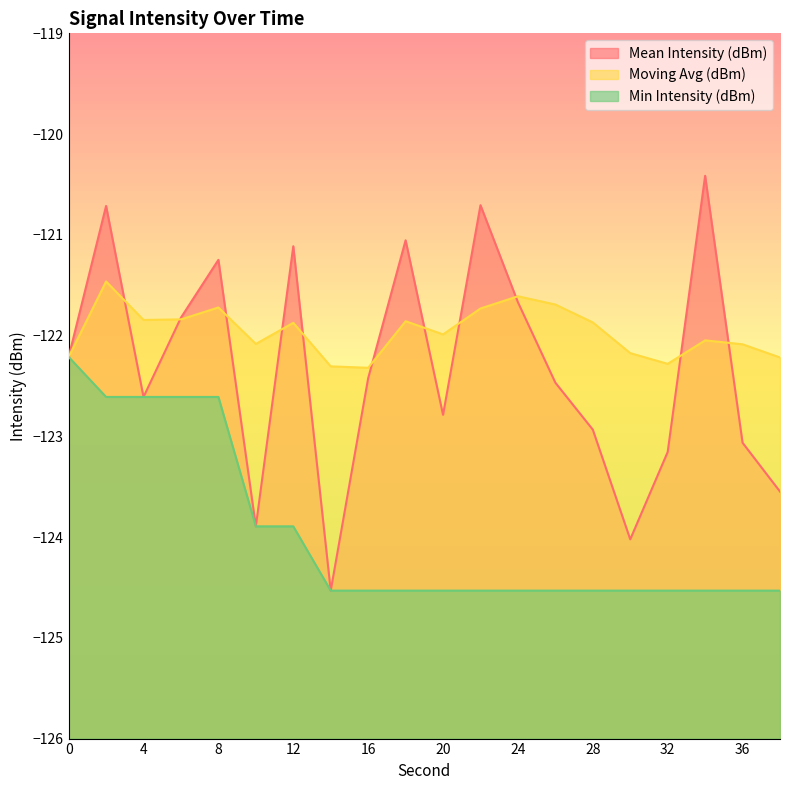

What are all the series names shown in the legend?

Mean Intensity (dBm), Moving Avg (dBm), Min Intensity (dBm)